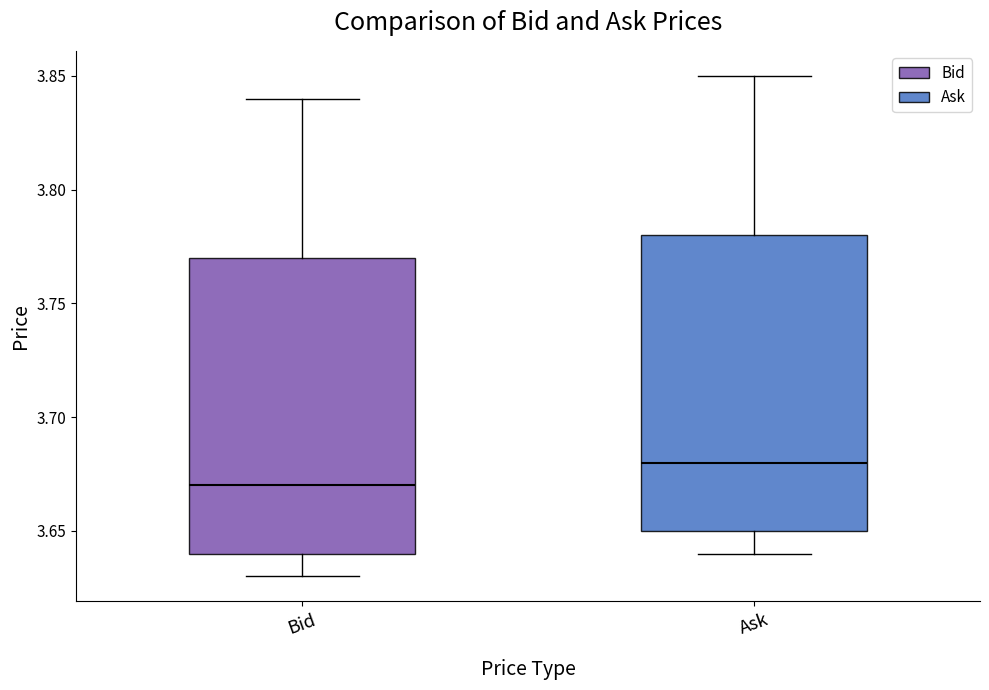

Which box's median line is the lowest?

Bid